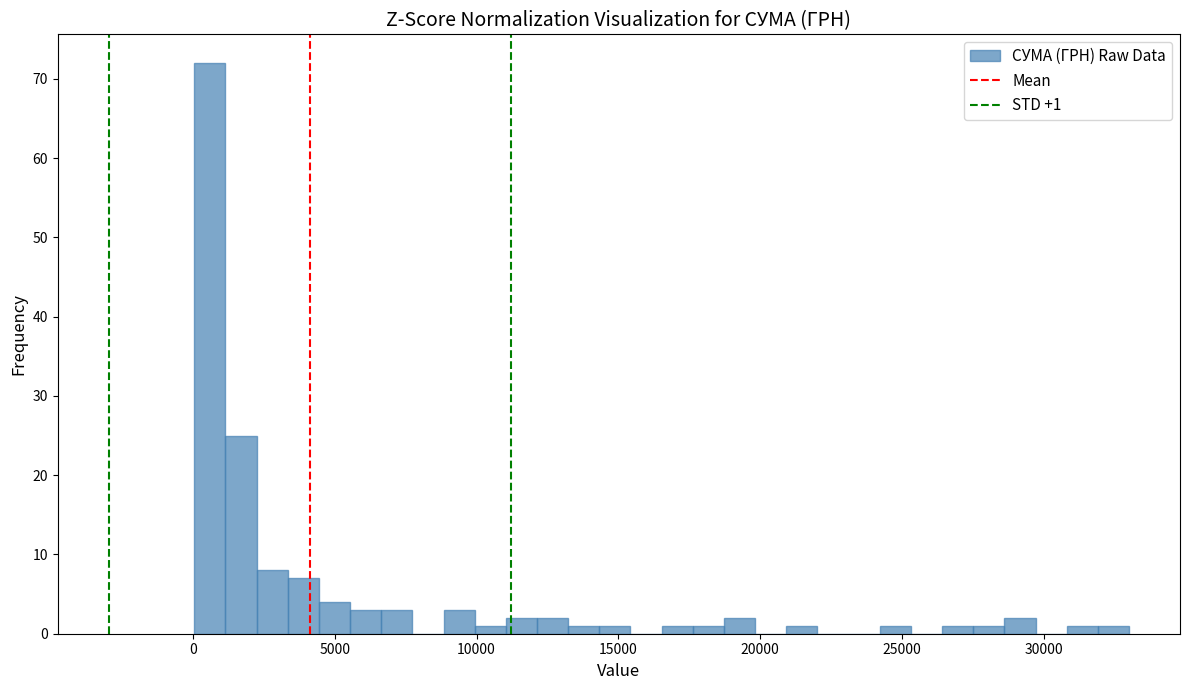

Read against the x-axis, roughly where is the centre of the tallest bar?

500